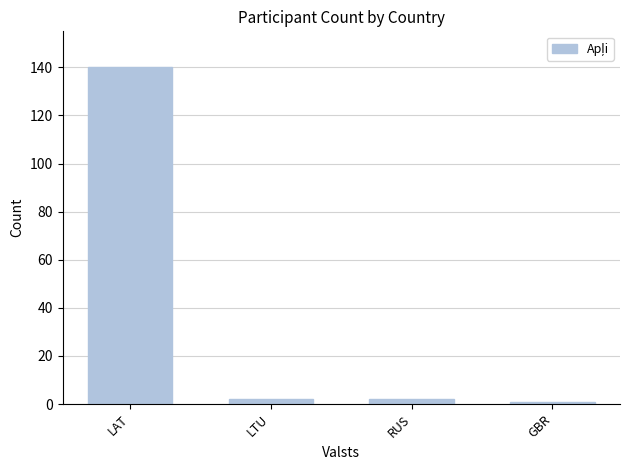

Which has a higher value, LAT or RUS?

LAT